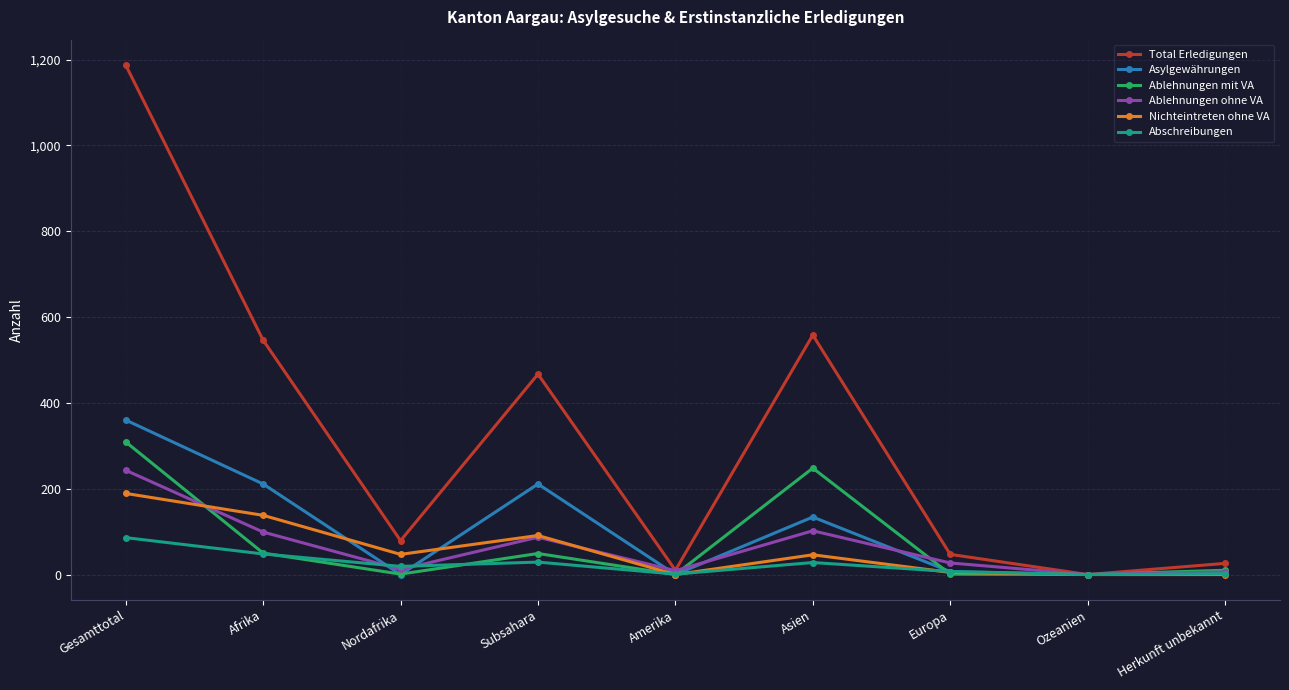

What is the average value of the Asylgewährungen series?

103